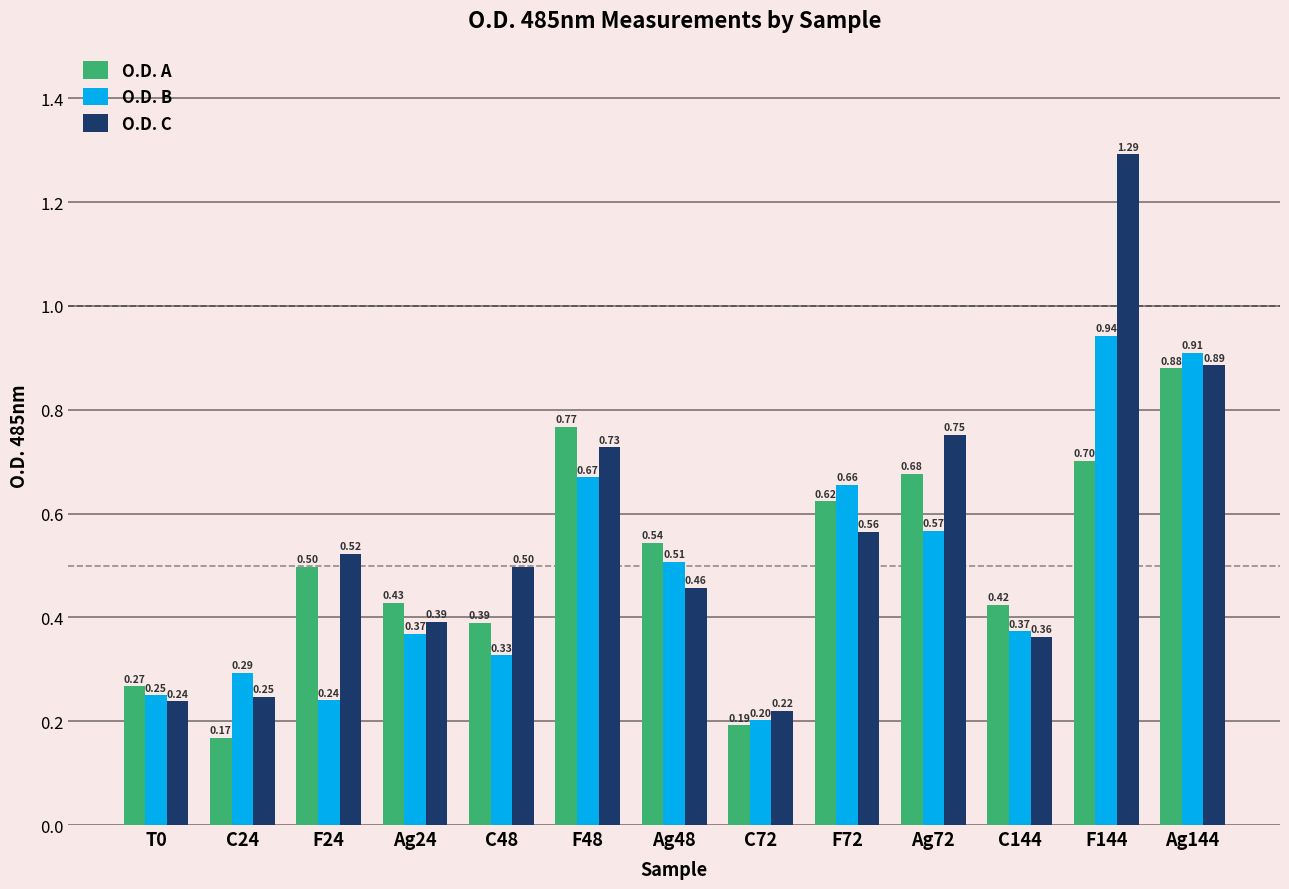

How many series are shown in this chart?

3